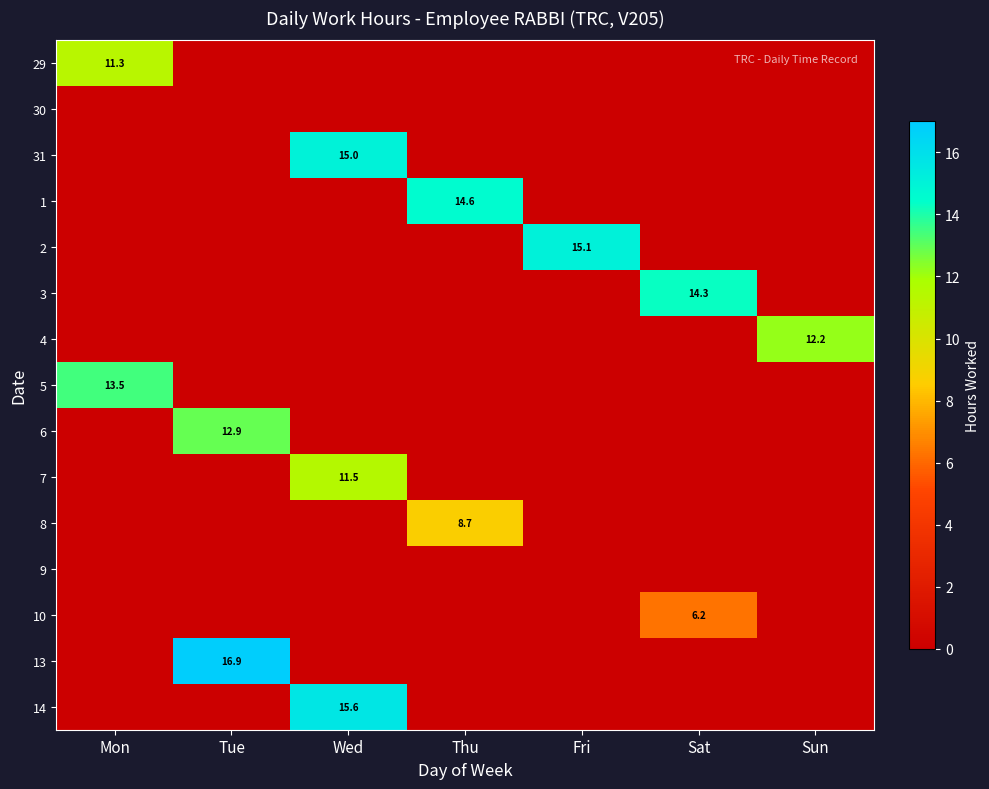

List the series in order of their peak value, lowest first.

30, 9, 10, 8, 29, 7, 4, 6, 5, 3, 1, 31, 2, 14, 13